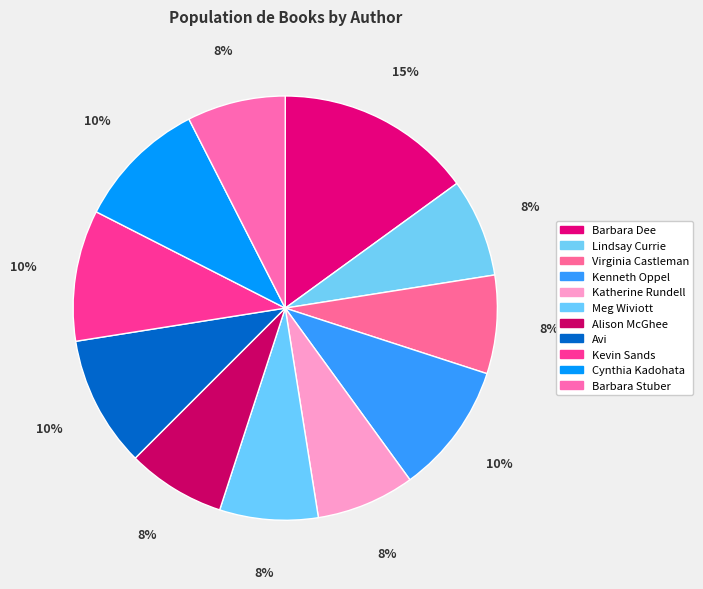

Do Avi and Alison McGhee together represent more than half of the pie?

No